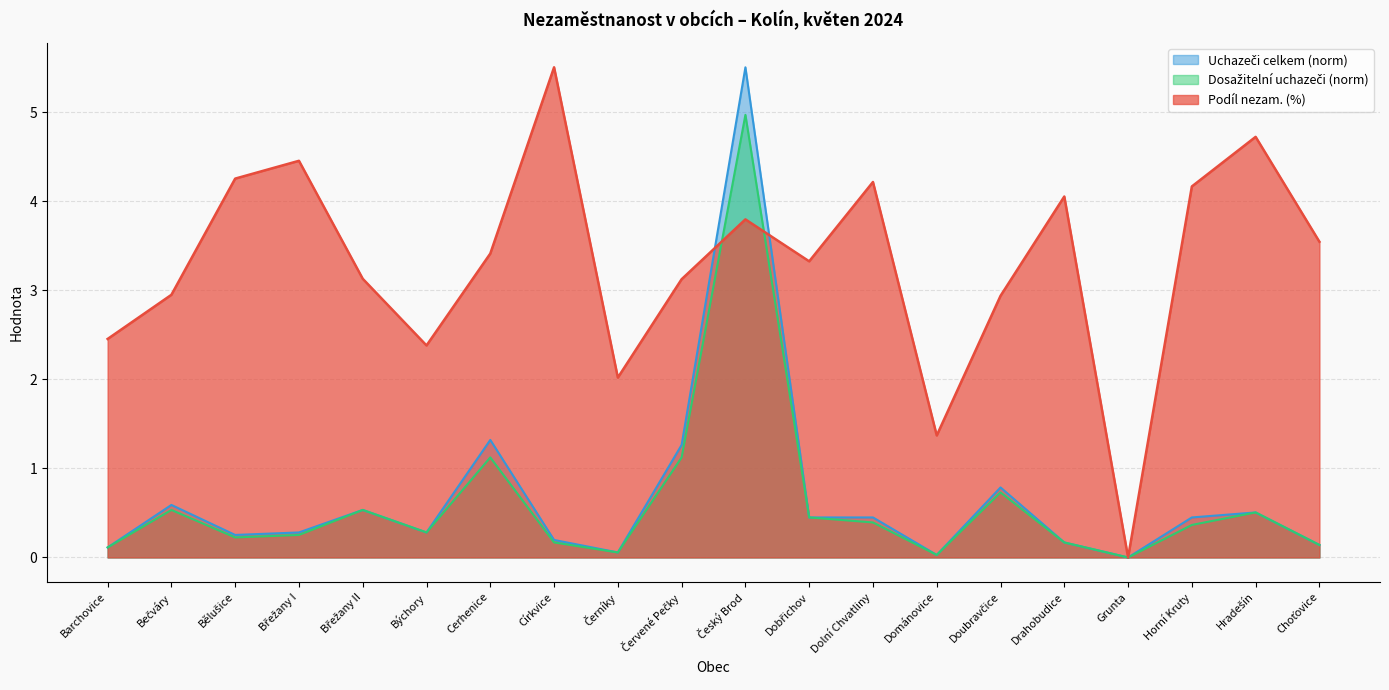

At which category does the chart reach its peak across all series?

Církvice